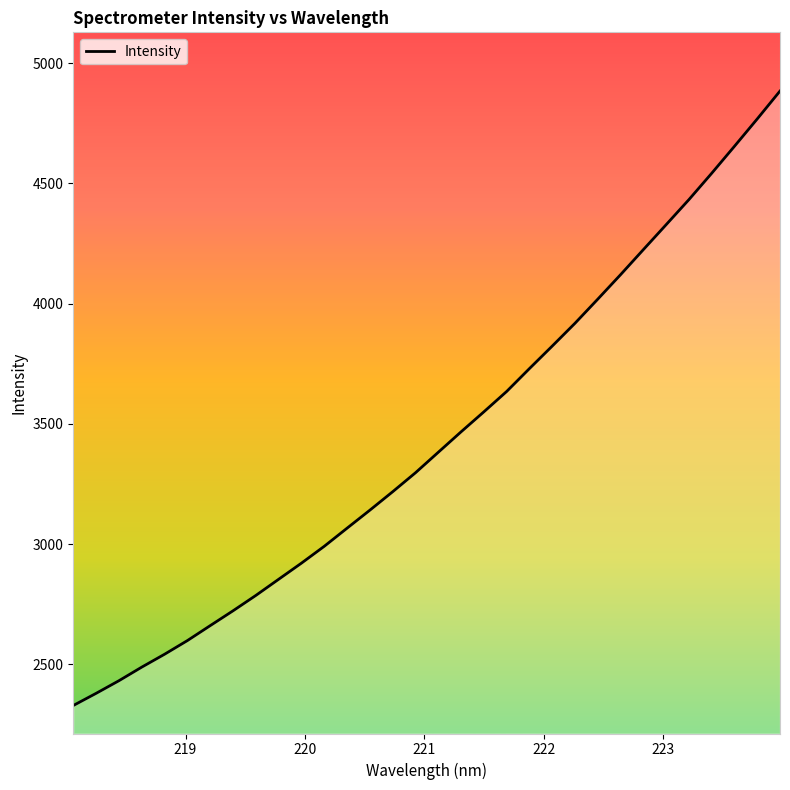

What is the smallest value displayed?

2328.3